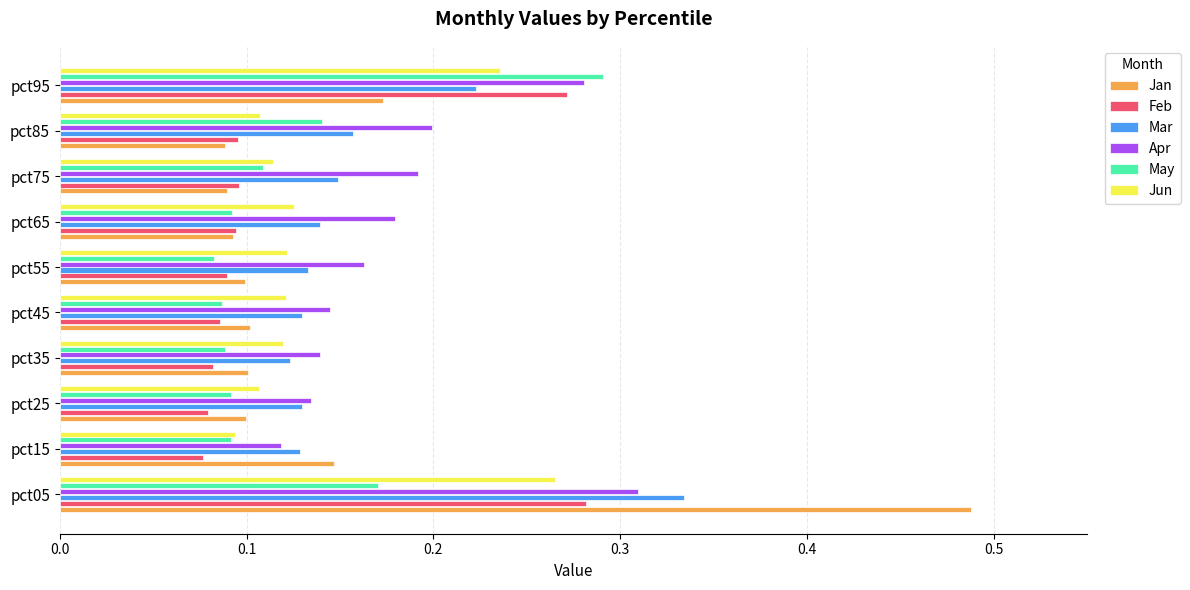

At how many categories does at least one series exceed 0?

10